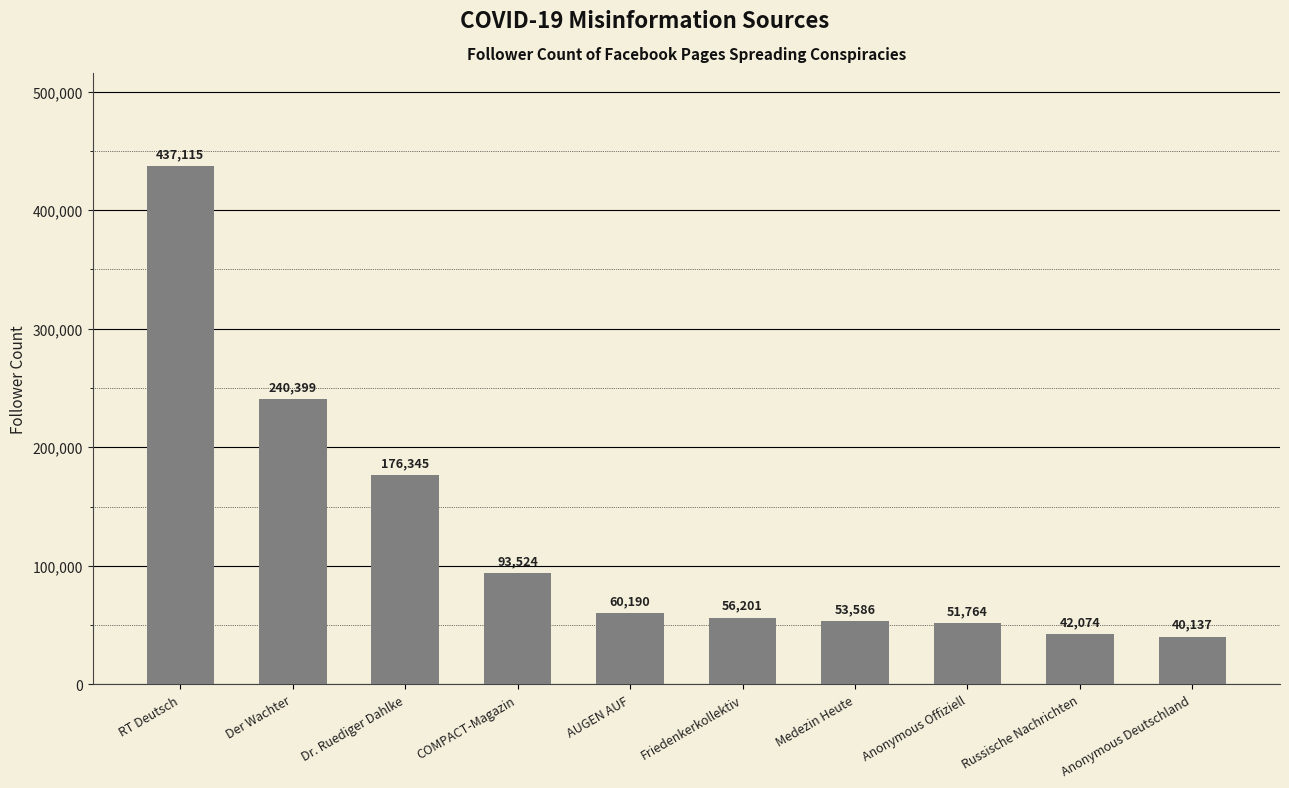

What is the difference between the second highest and second lowest values?

198325